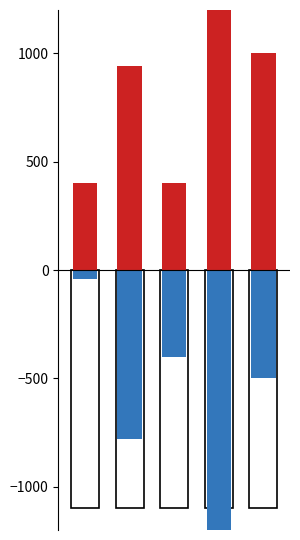

At how many categories does at least one series exceed -1179?

5